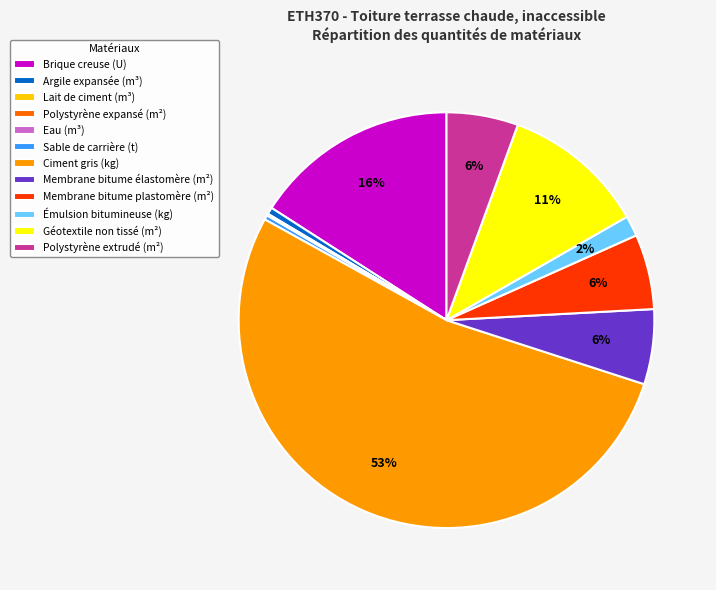

To the nearest percent, what is the average slice percentage?

8%